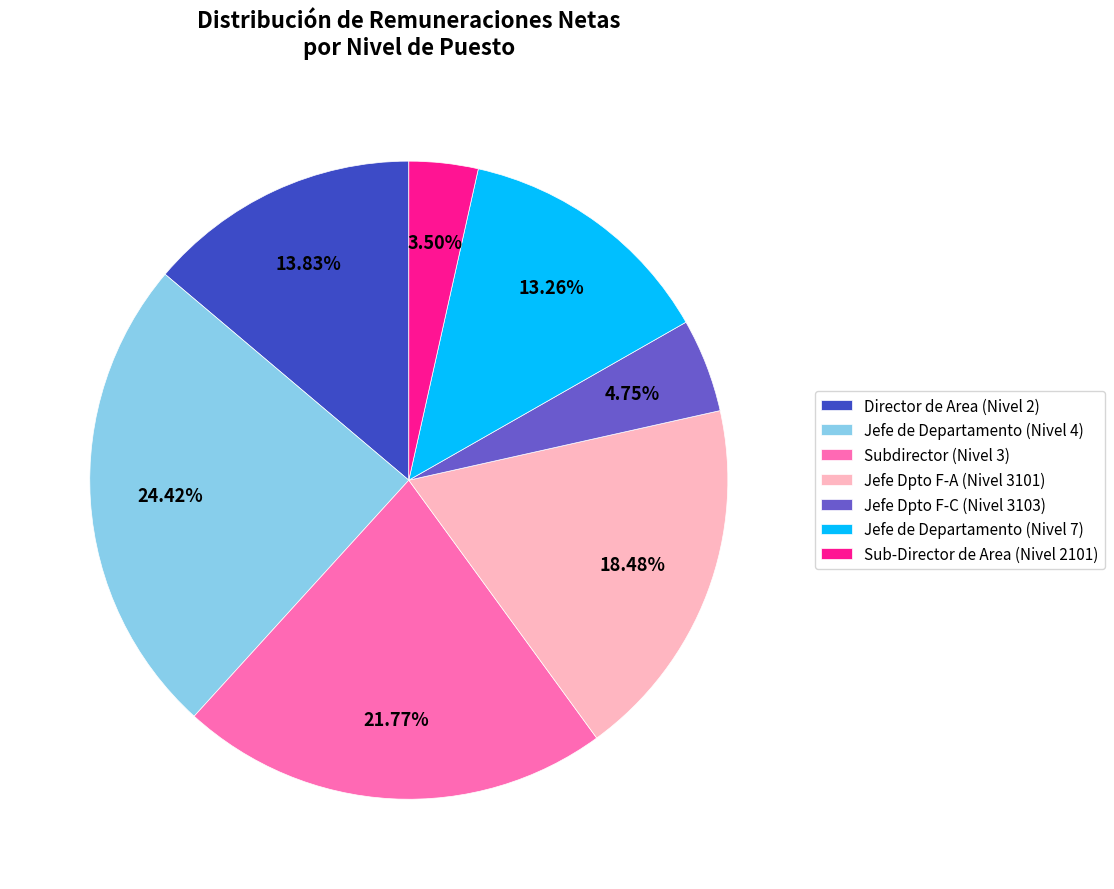

Does any single category account for the majority?

No